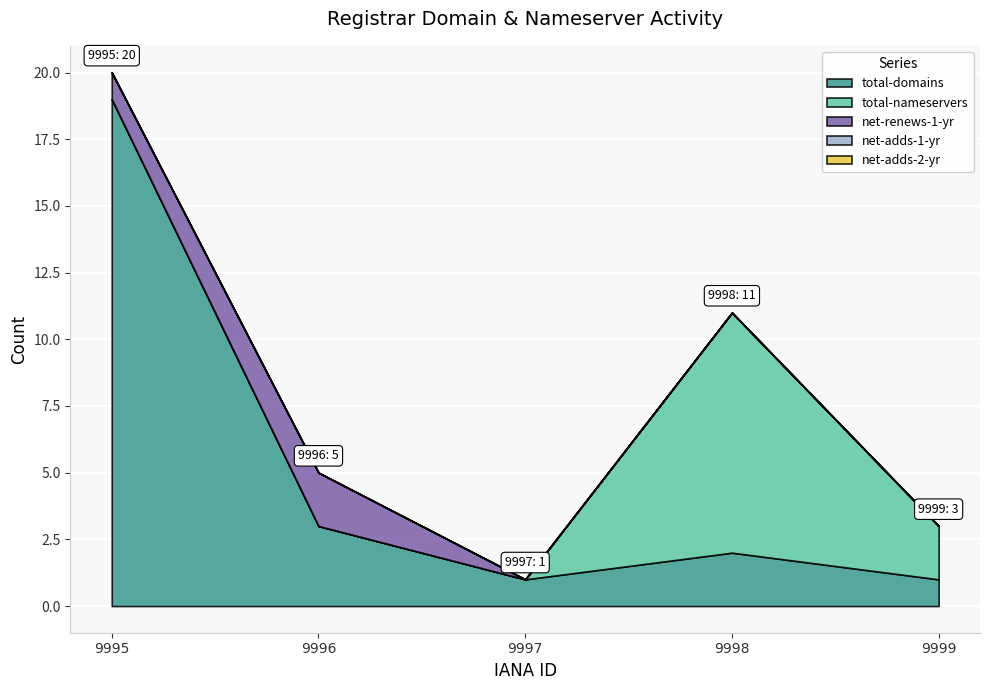

How many interior local peaks does the total-domains series have?

1